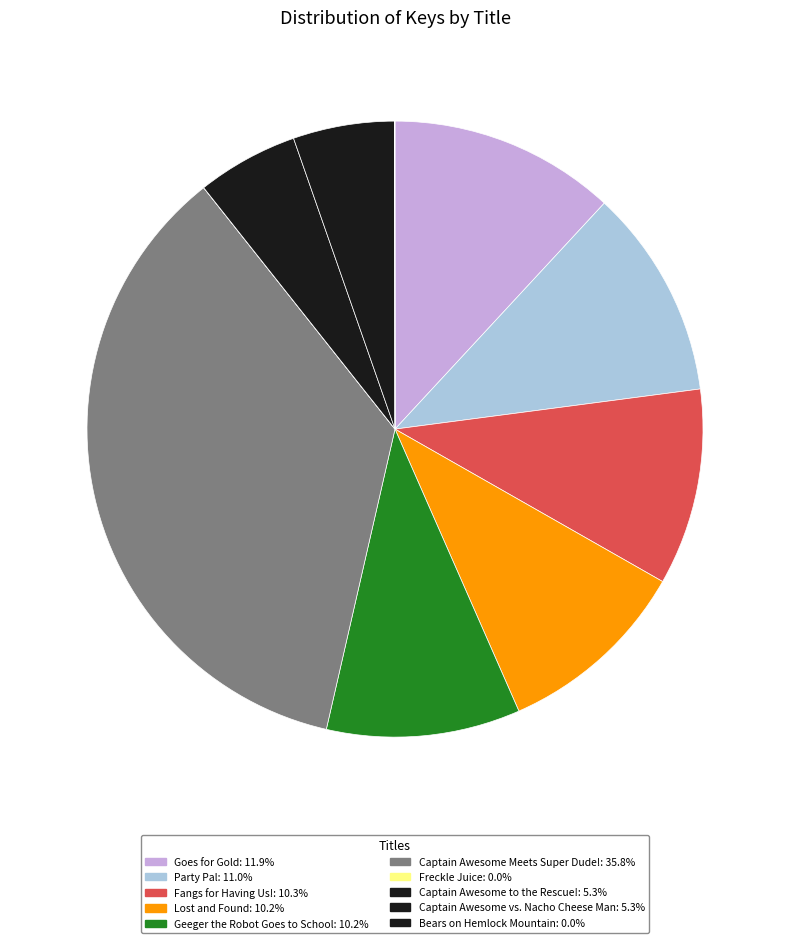

To the nearest percent, what portion does Captain Awesome vs. Nacho Cheese Man represent?

5%